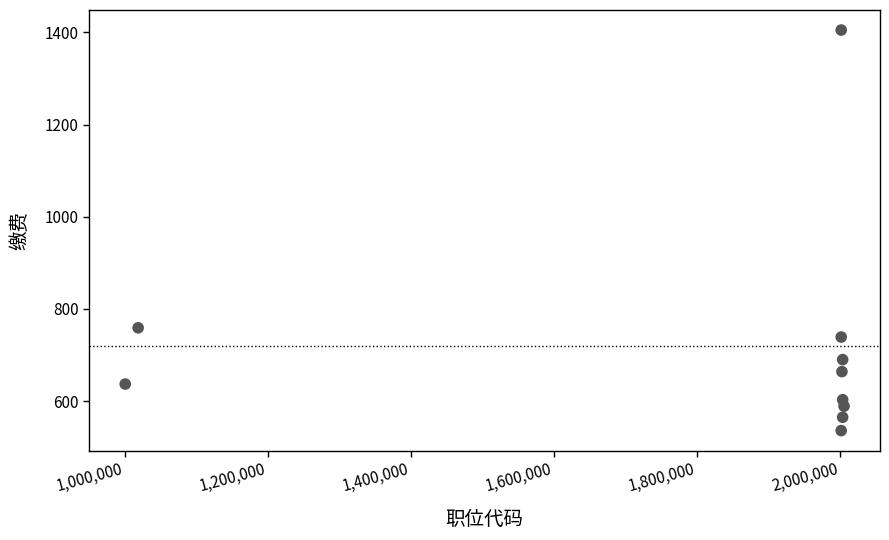

What Y value in the scatter plot is closest to 970?

759